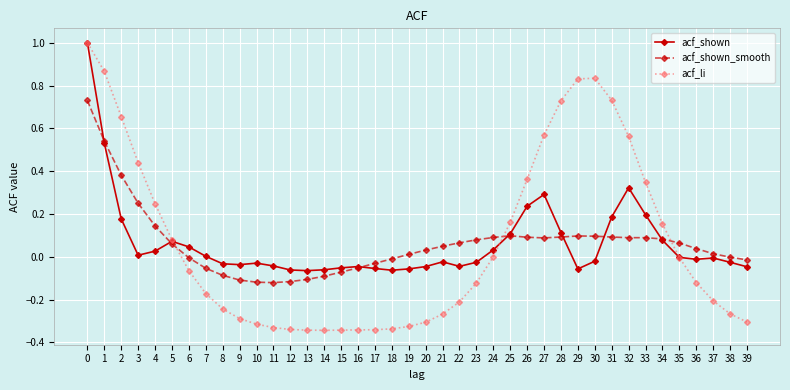

True or false: acf_shown and acf_li intersect in this chart.

True